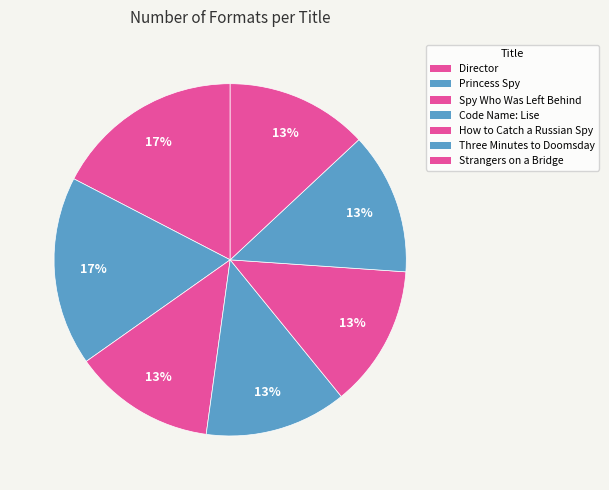

Count the number of slices in the pie.

7